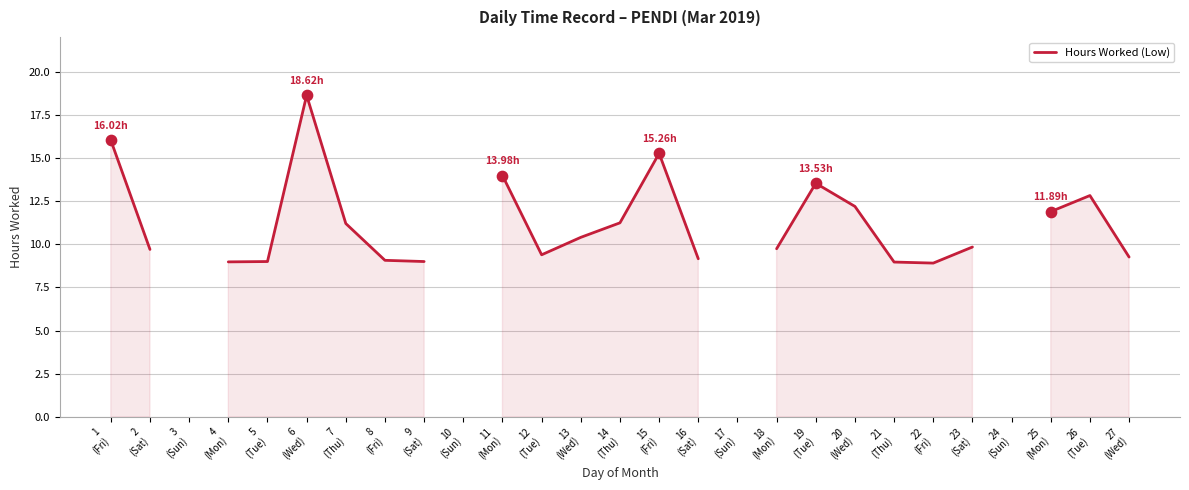

Between 14
(Thu) and 15
(Fri), which is larger?

15
(Fri)